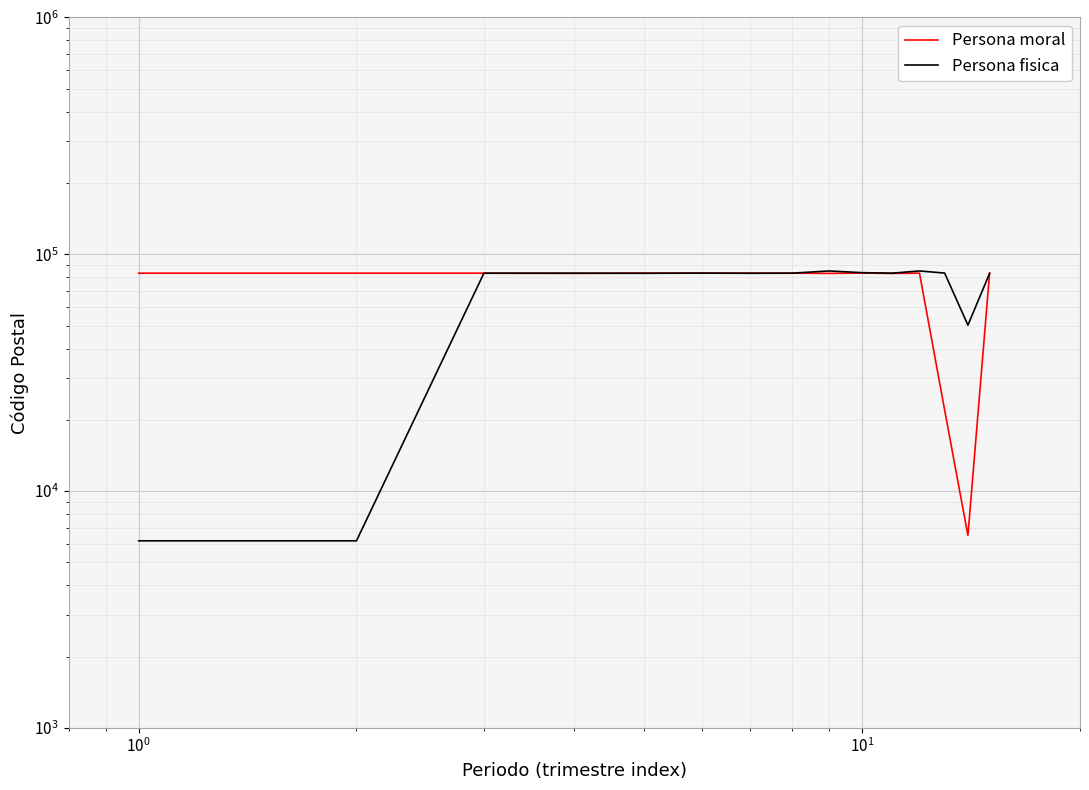

At how many categories does at least one series exceed 6966?

15